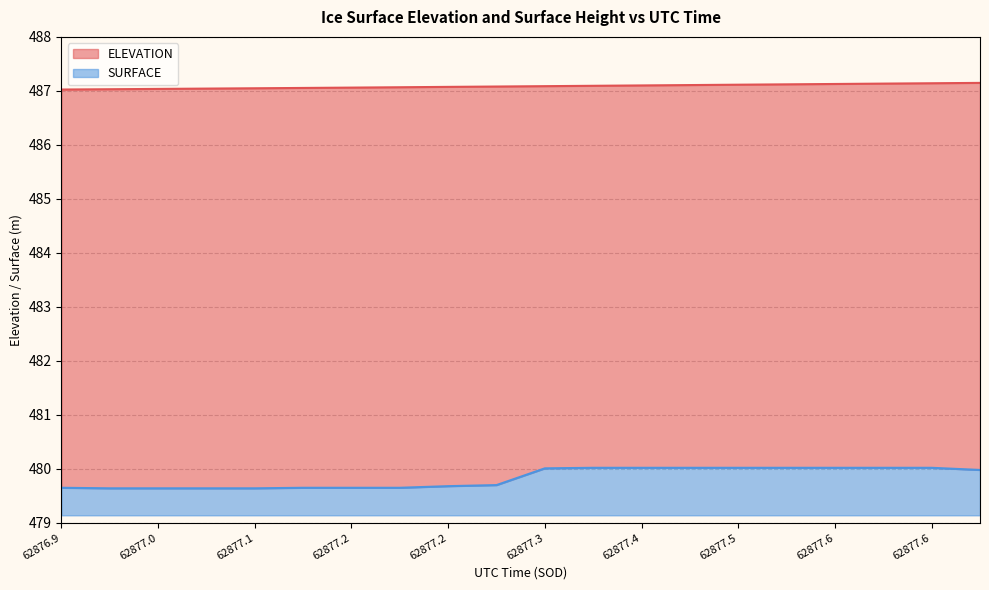

What is the greatest value displayed?

487.1